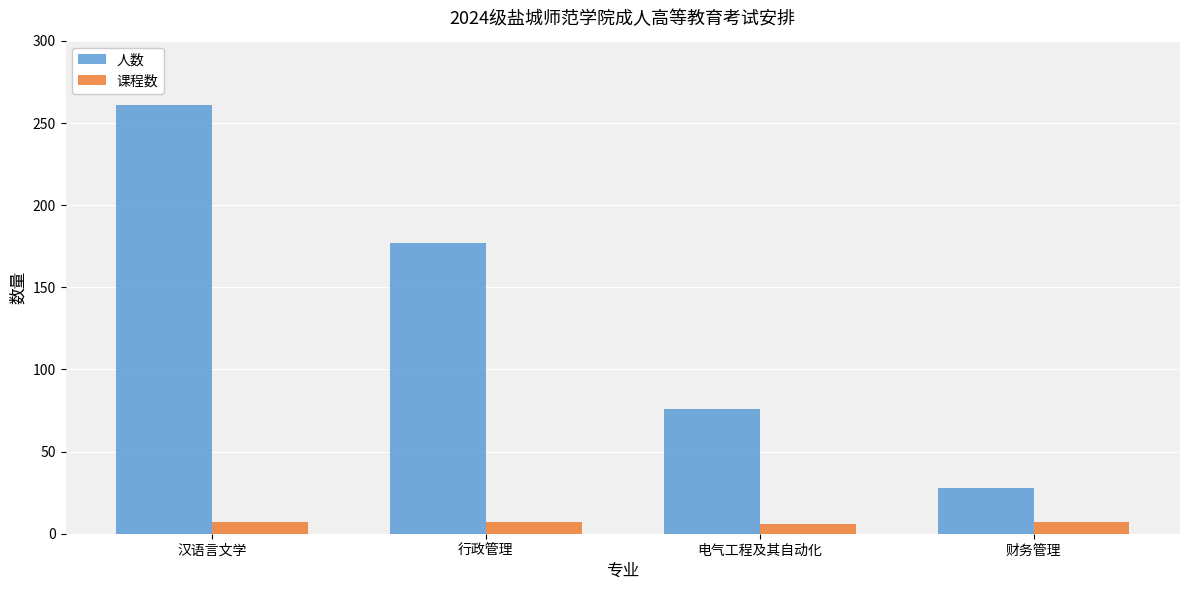

What is the label of the 1st bar from the left?

汉语言文学